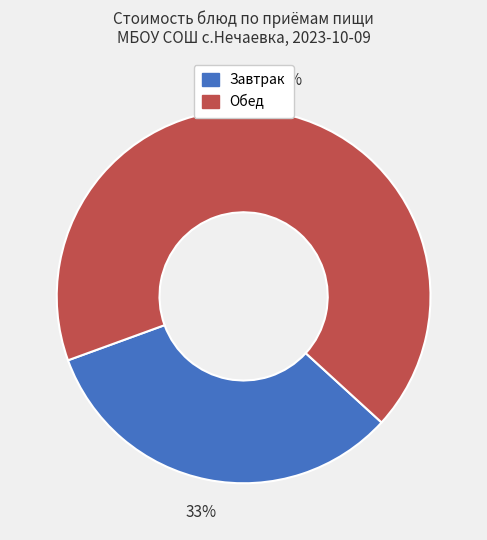

Is there a majority slice in this chart?

Yes